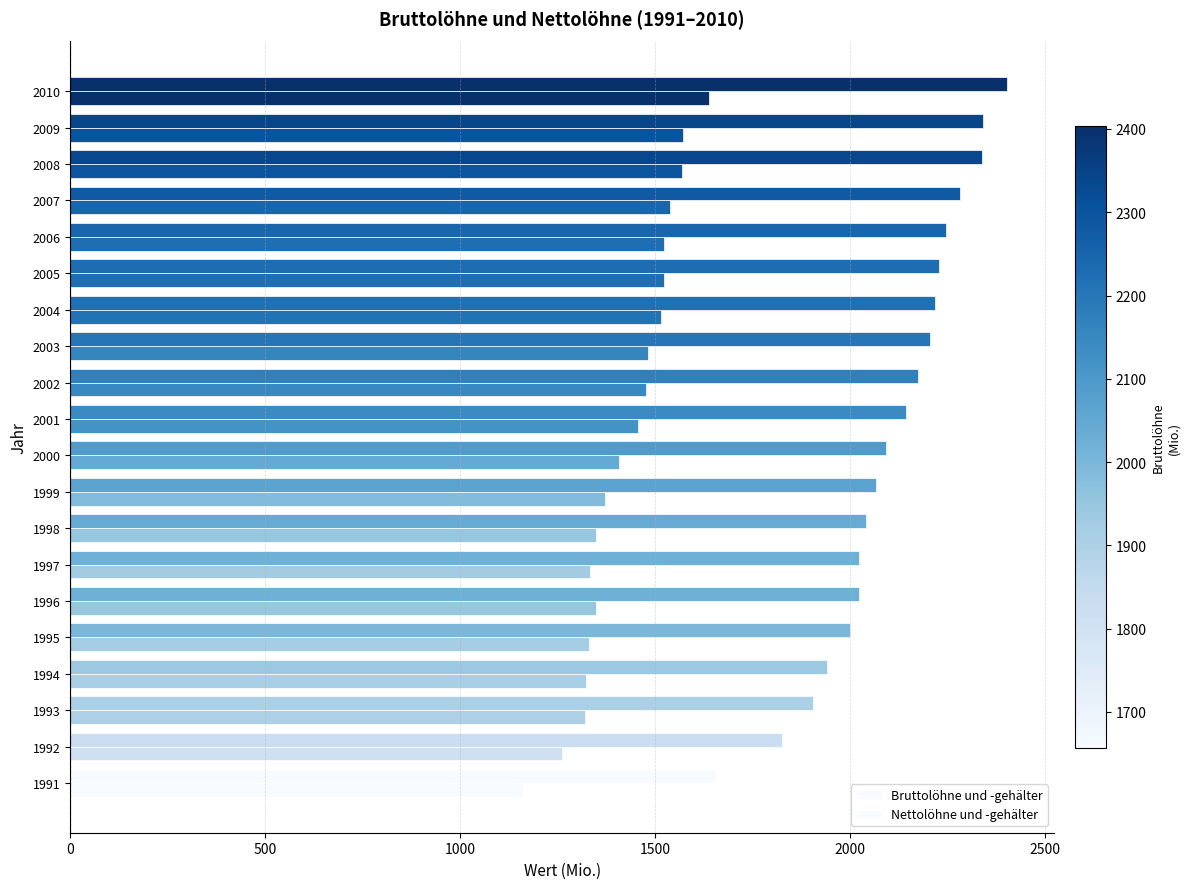

How many data points in Nettolöhne und -gehälter are less than 1457?

10